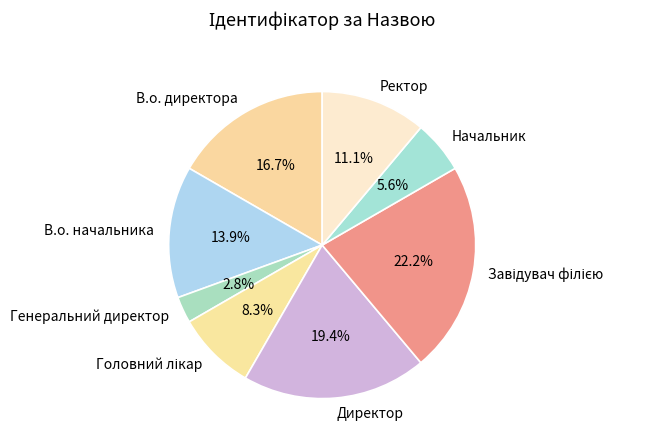

What portion of the pie excludes Директор?

80.6%